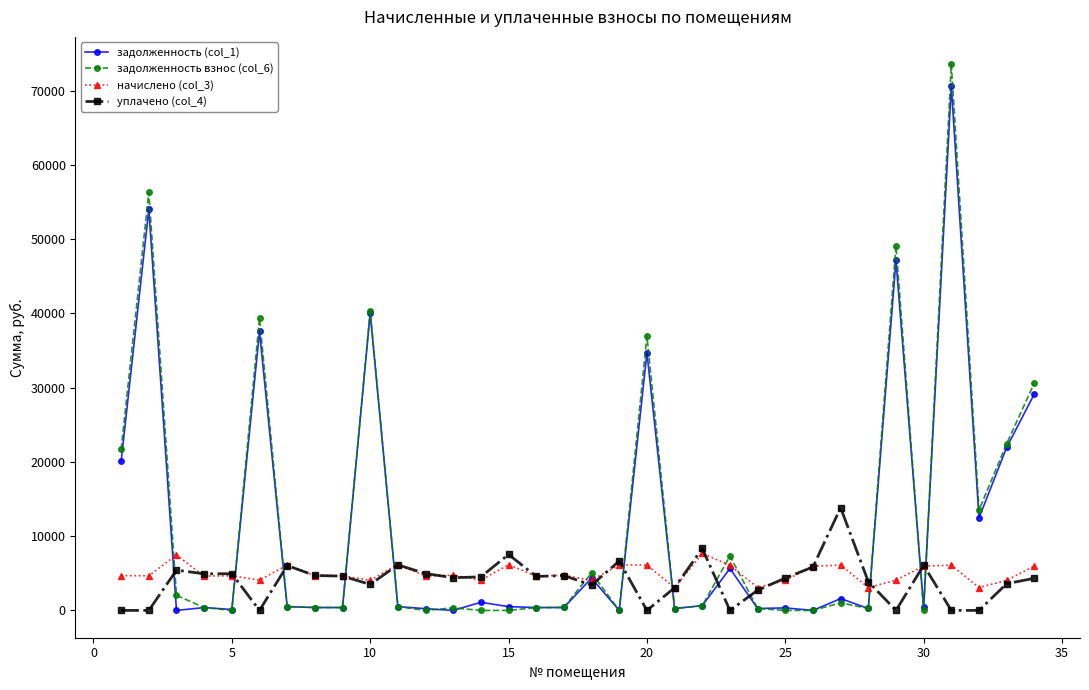

Does the chart have visible grid lines?

No